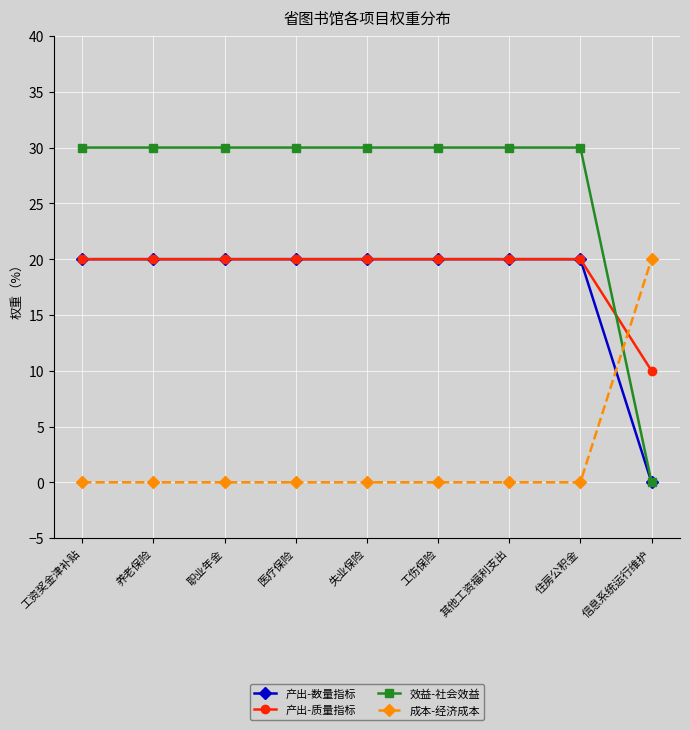

What is the total value across all series at 信息系统运行维护?

30